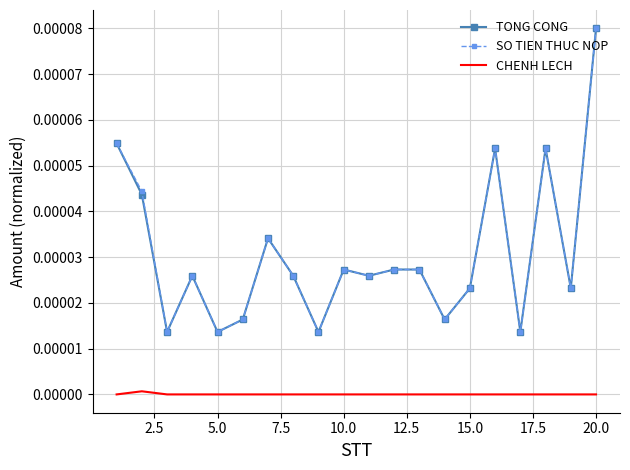

True or false: CHENH LECH and TONG CONG cross at least once.

False